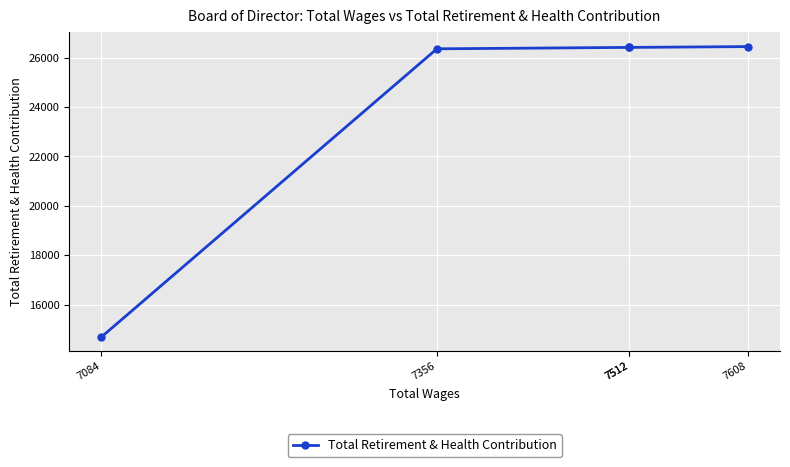

How many values exceed 26410?

1